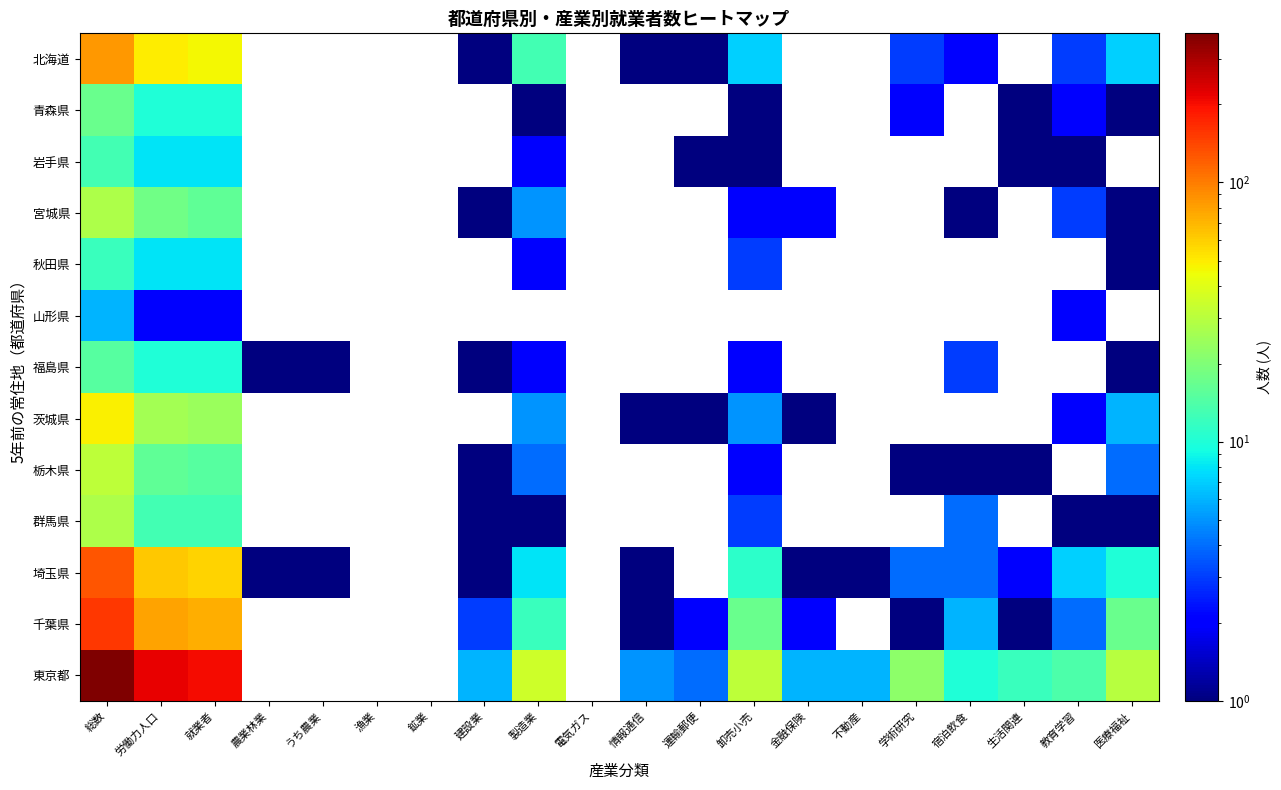

What is the greatest value displayed?

376.0